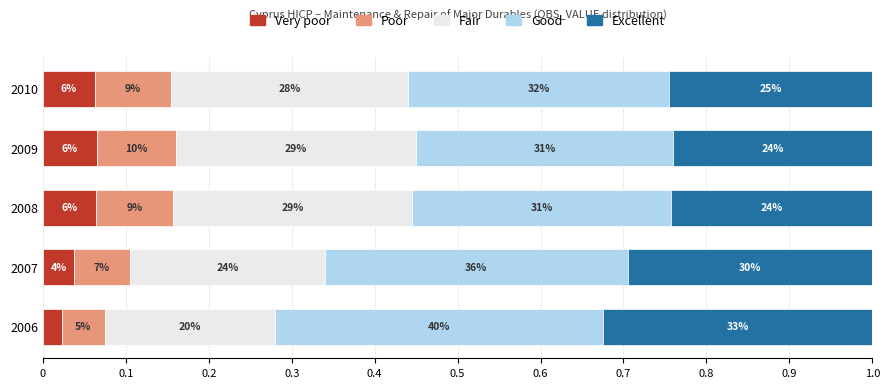

What are all the series names shown in the legend?

Very poor, Poor, Fair, Good, Excellent